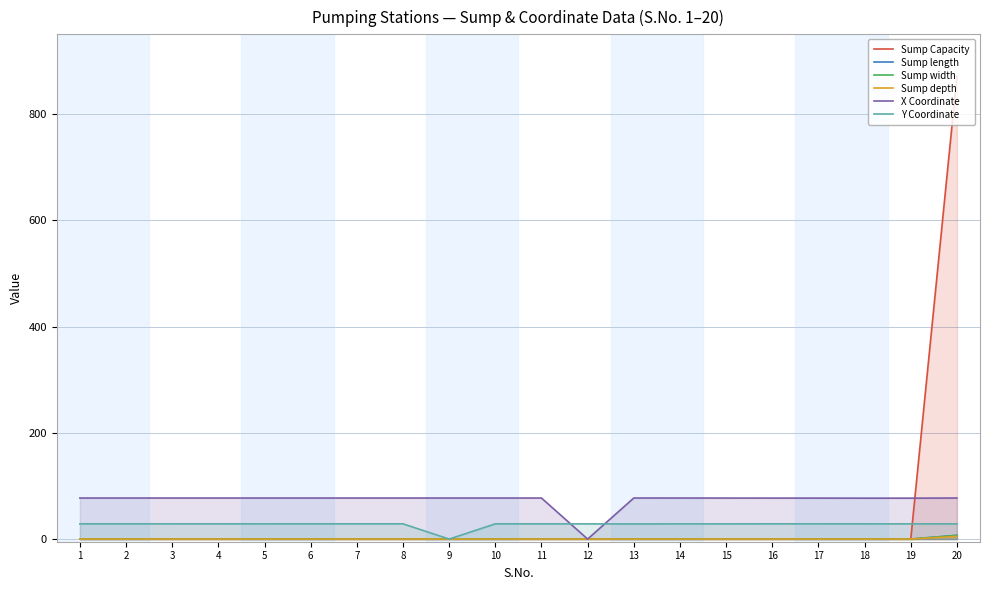

List the labels in order of Sump length value, smallest first.

1, 2, 3, 4, 5, 6, 7, 8, 9, 10, 11, 12, 13, 14, 15, 16, 17, 18, 19, 20